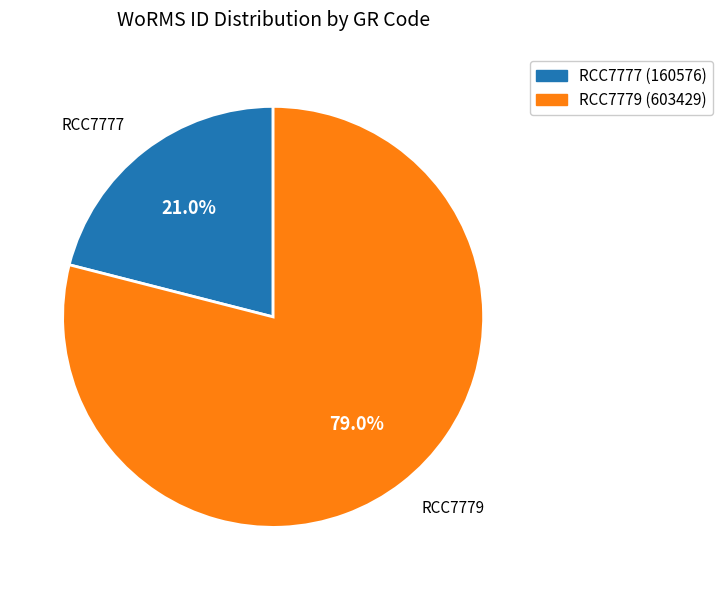

What percentage is NOT represented by RCC7779?

21.0%